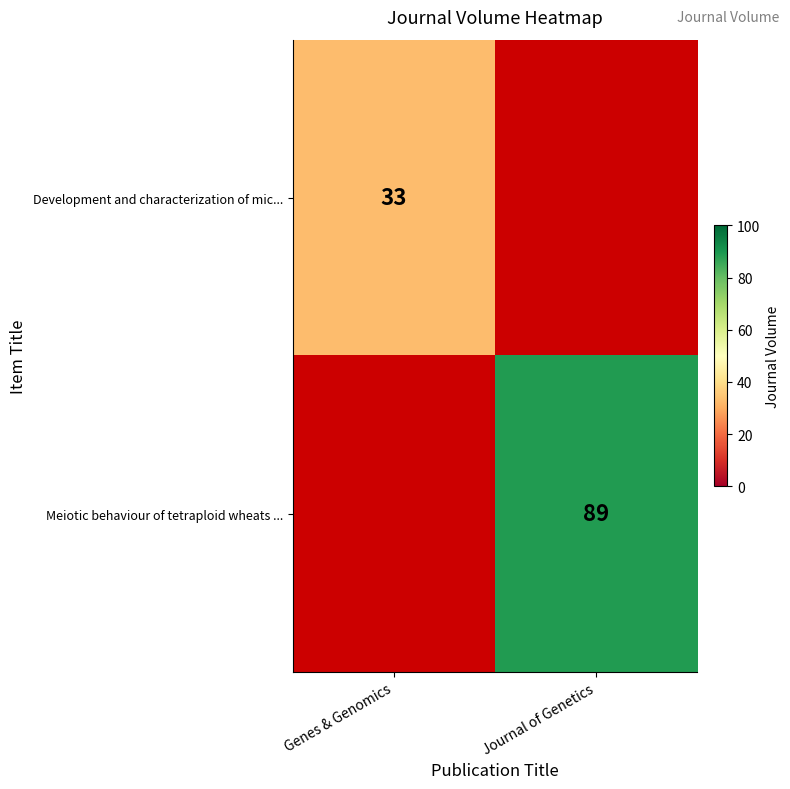

The Meiotic behaviour of tetraploid wheats ... series shows 89 at Journal of Genetics. True or false?

True